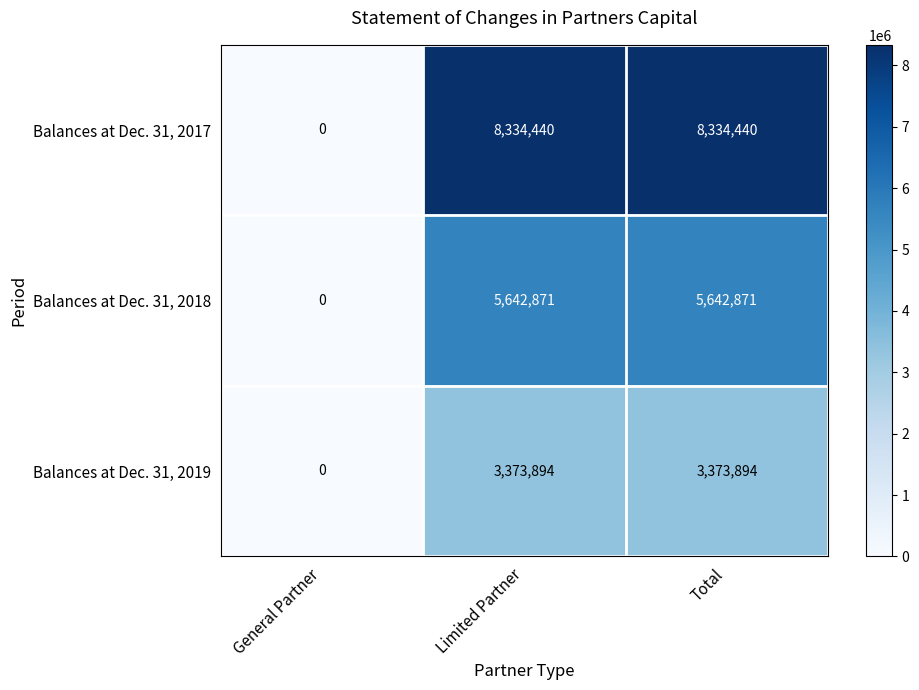

The Balances at Dec. 31, 2018 series shows 5642871 at Total. True or false?

True